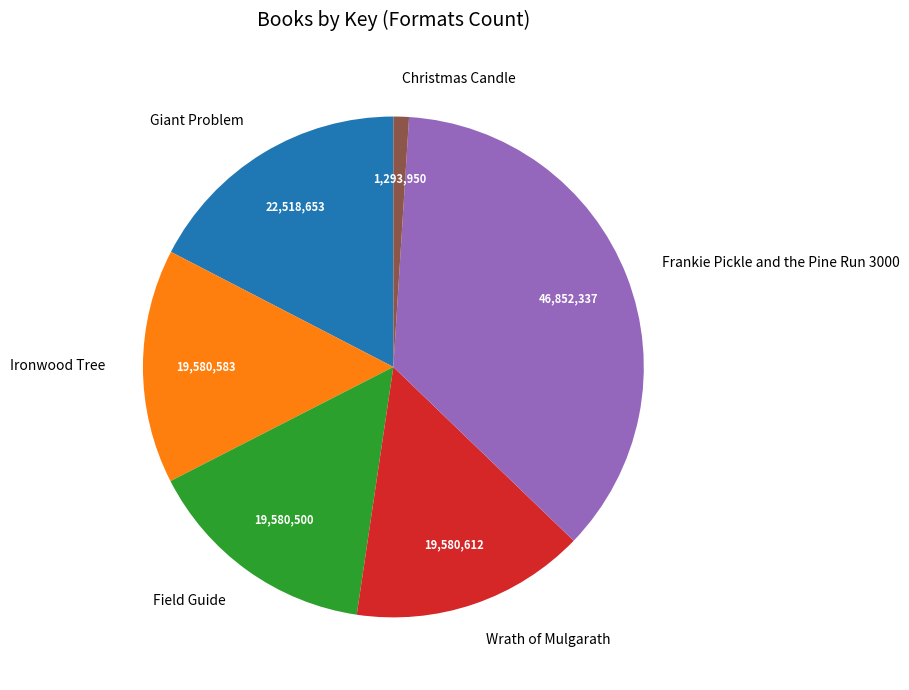

Is there a majority slice in this chart?

No